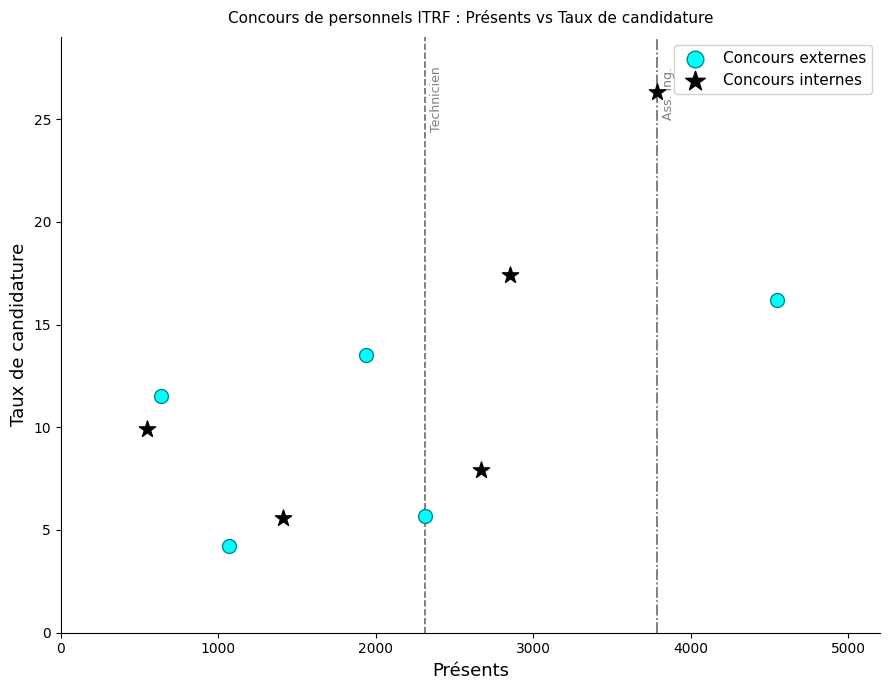

Which series contains the lowest Y value?

Concours externes